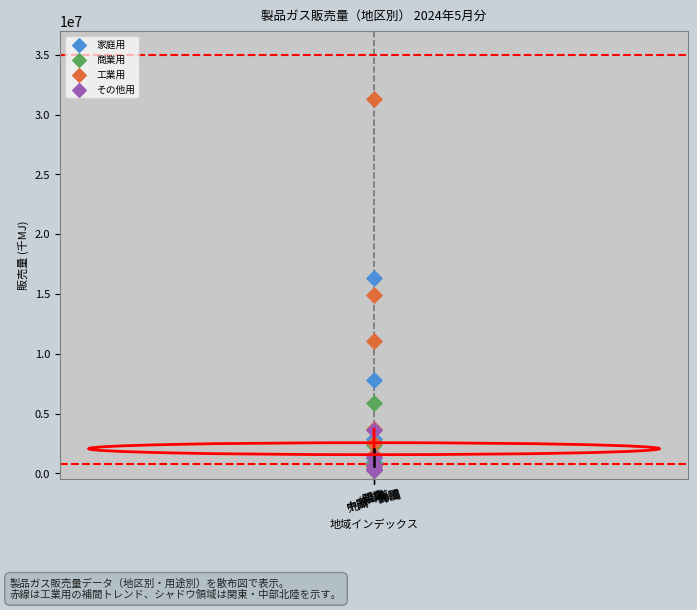

In the 家庭用 series, what Y value is closest to 8517330?

7780218